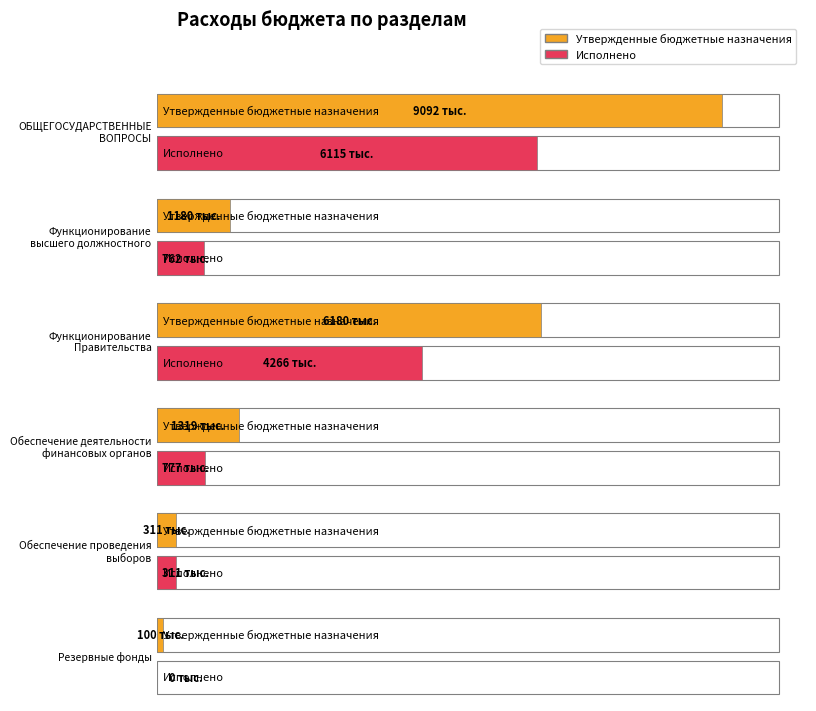

List the series in order of their overall mean, highest first.

Утвержденные бюджетные назначения, Исполнено